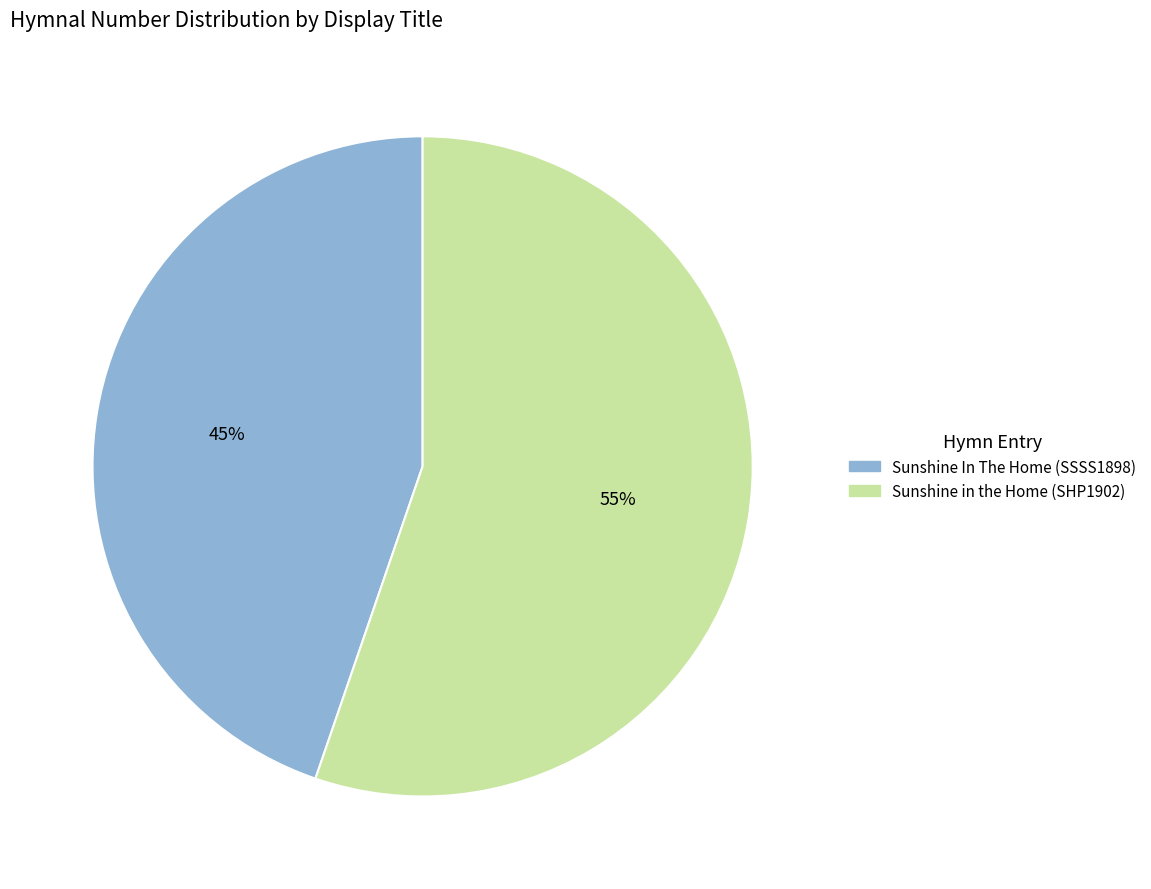

To the nearest percent, what is the average slice percentage?

50%